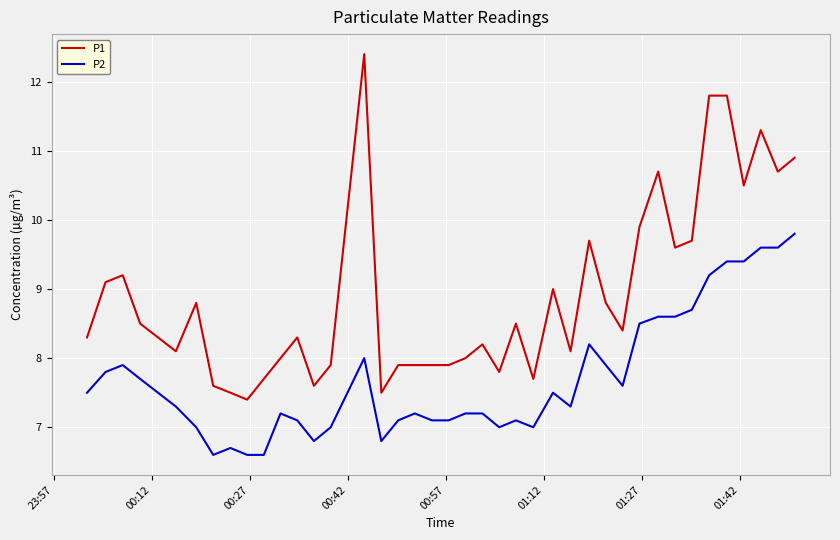

What is the average value of the P2 series?

7.7